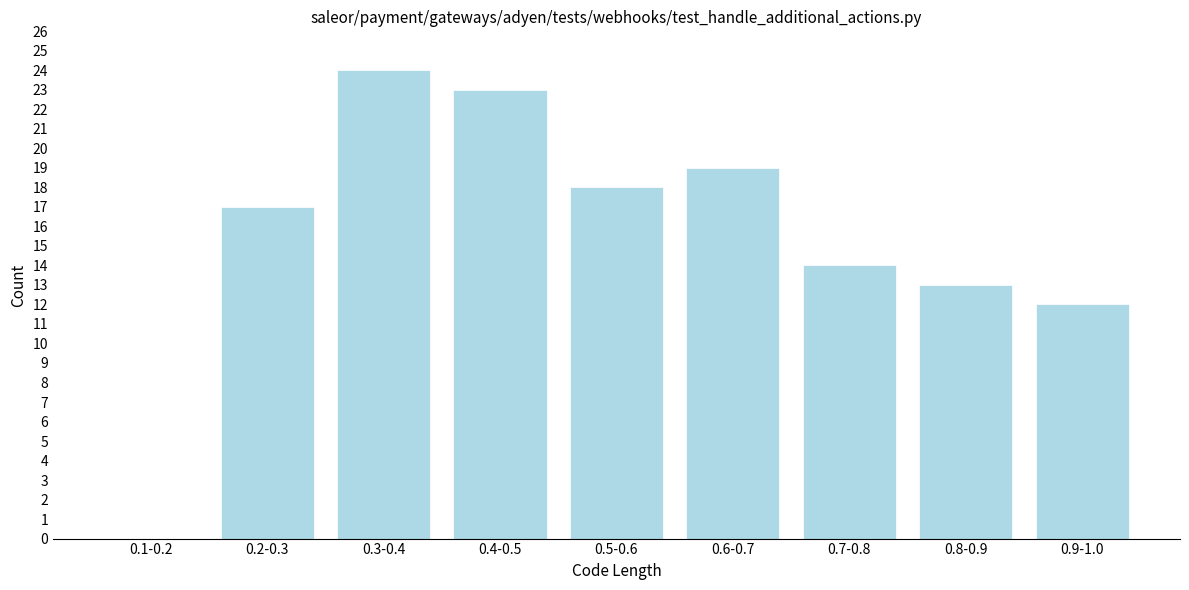

Reading left to right, what are all the values shown in this chart?

0.1-0.2=0	0.2-0.3=17	0.3-0.4=24	0.4-0.5=23	0.5-0.6=18	0.6-0.7=19	0.7-0.8=14	0.8-0.9=13	0.9-1.0=12